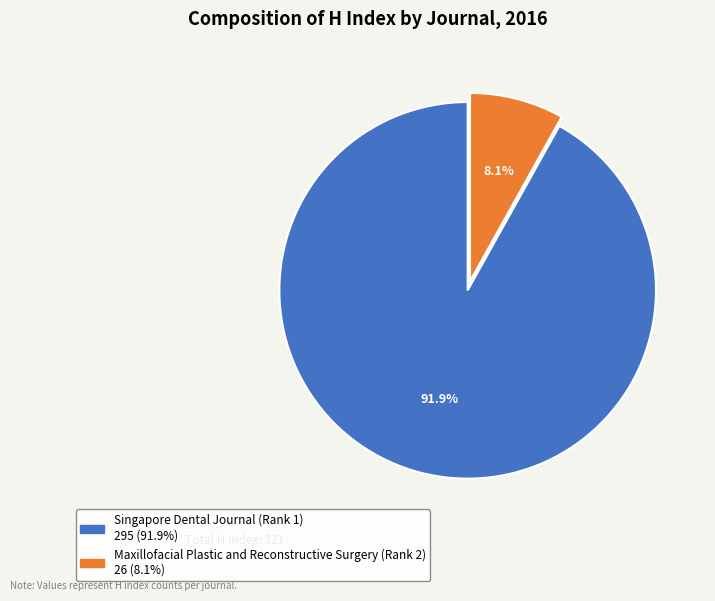

Which has a higher value, Singapore Dental Journal (Rank 1) or Maxillofacial Plastic and Reconstructive Surgery (Rank 2)?

Singapore Dental Journal (Rank 1)